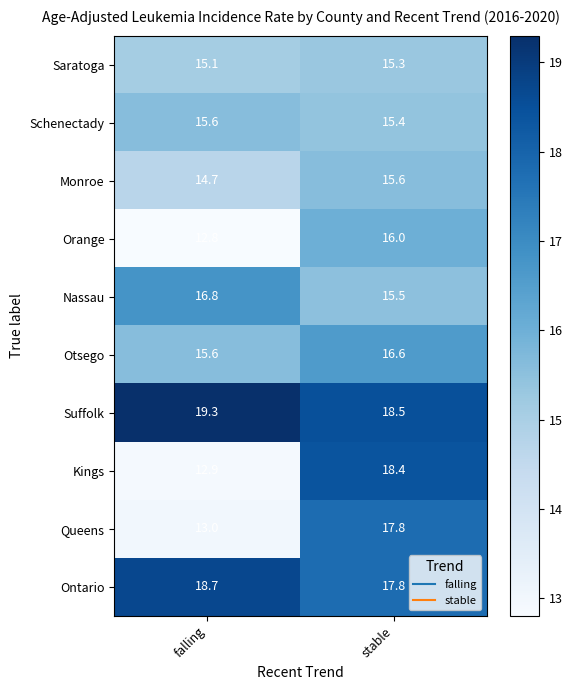

Reading left to right, extract all data points from this chart.

Saratoga: 15.1	15.3
Schenectady: 15.6	15.4
Monroe: 14.7	15.6
Orange: 12.8	16.0
Nassau: 16.8	15.5
Otsego: 15.6	16.6
Suffolk: 19.3	18.5
Kings: 12.9	18.4
Queens: 13.0	17.8
Ontario: 18.7	17.8